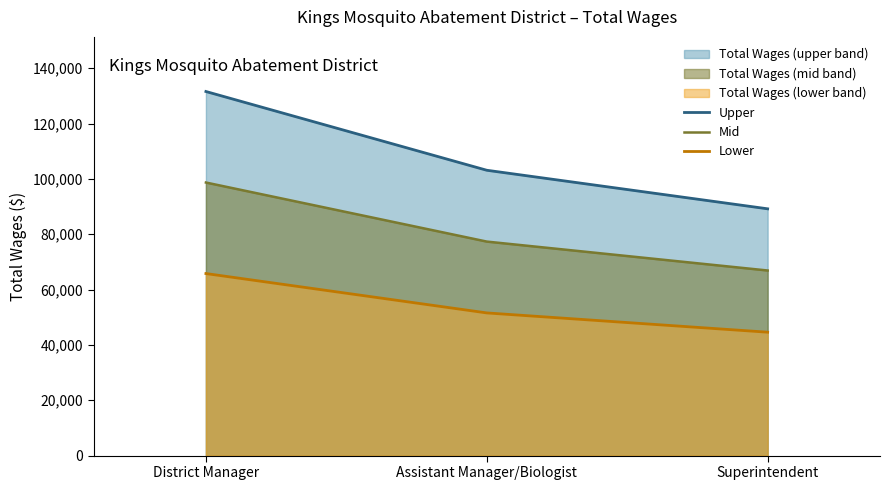

How many series are shown in this chart?

3